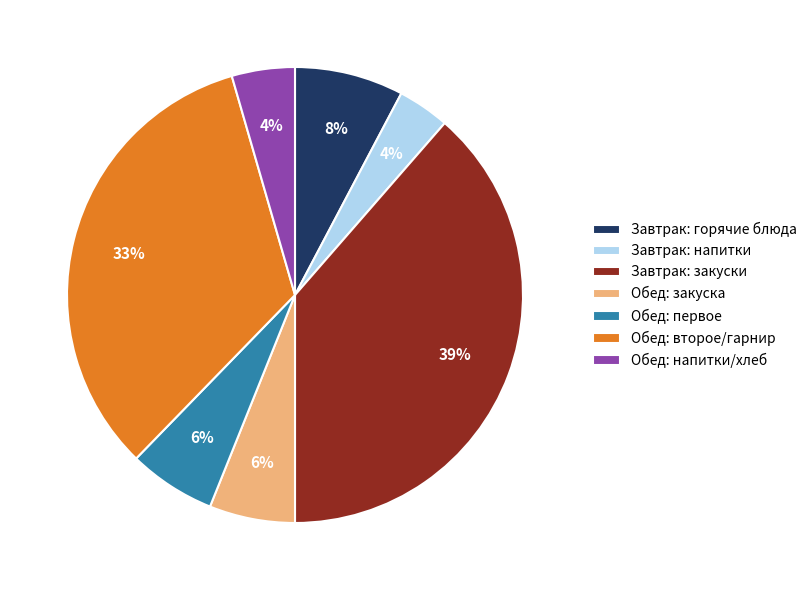

Is it true that Обед: первое is 6% of the pie?

True